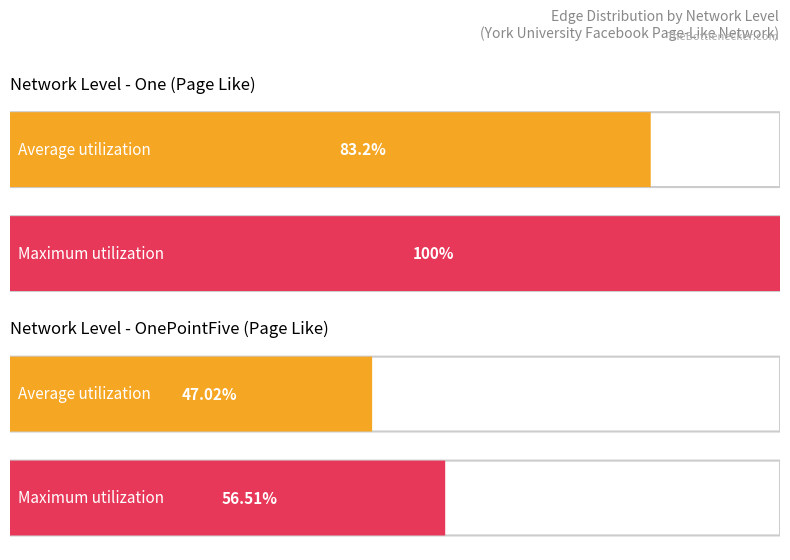

List the series in order of their overall mean, highest first.

Maximum utilization, Average utilization